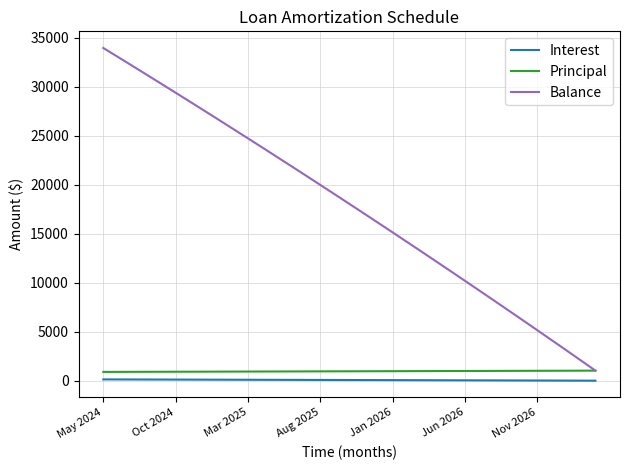

True or false: Balance and Interest cross at least once.

False